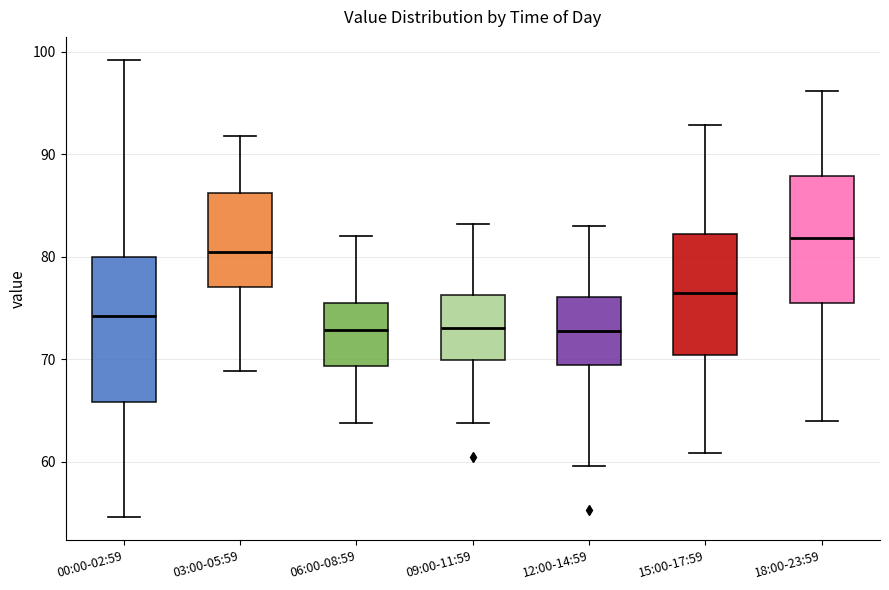

Where does the upper whisker of the box for 03:00-05:59 end on the y-axis? The values are not printed on the chart, so give them approximately, as read against the axis.

92